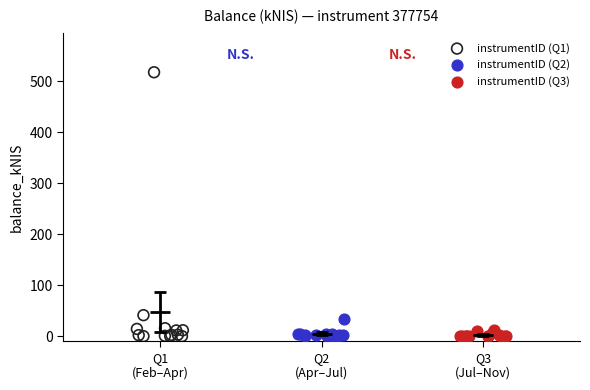

Which series contains the highest Y value?

instrumentID (Q1)